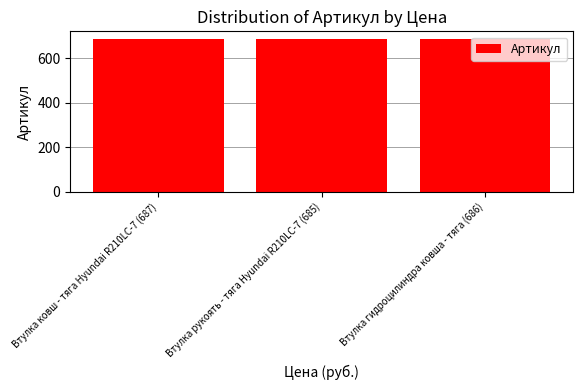

What position from the right is Втулка ковш - тяга Hyundai R210LC-7 (687)?

3